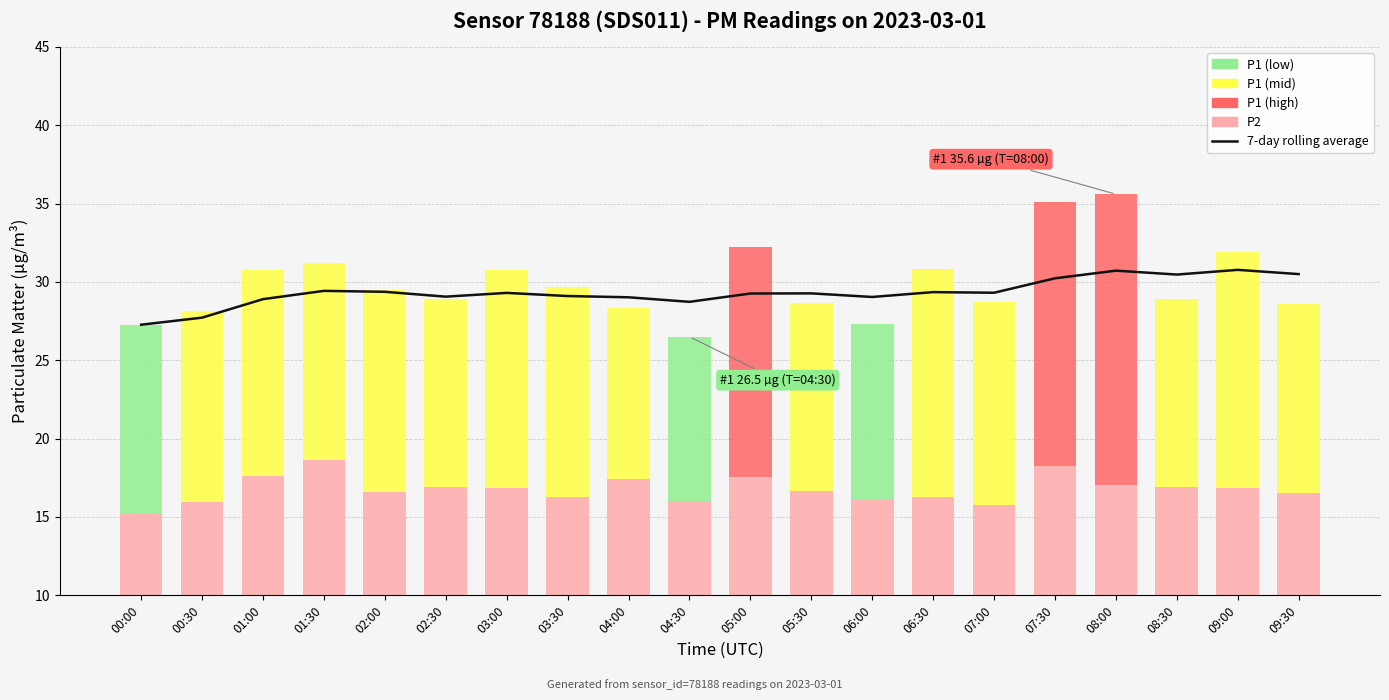

Are the bars horizontal?

No